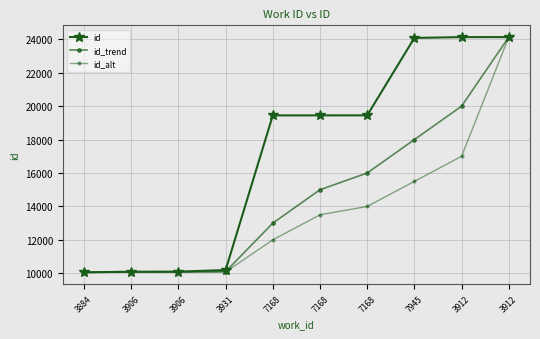

Rank the series by their average value, from highest to lowest.

id, id_trend, id_alt